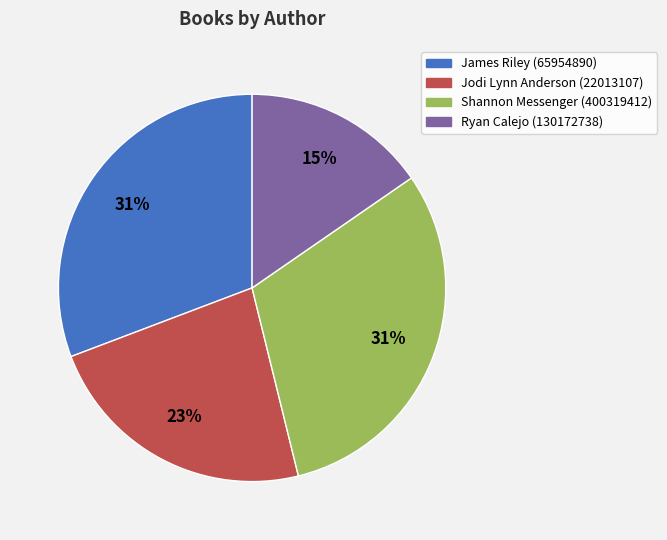

Does Ryan Calejo (130172738) represent more than half of the total?

No